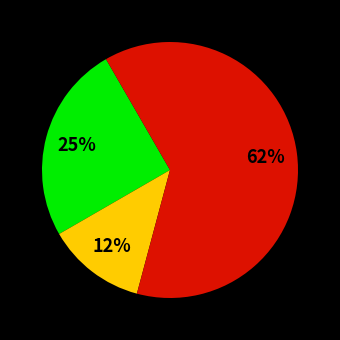

To the nearest percent, what is the average slice percentage?

33%